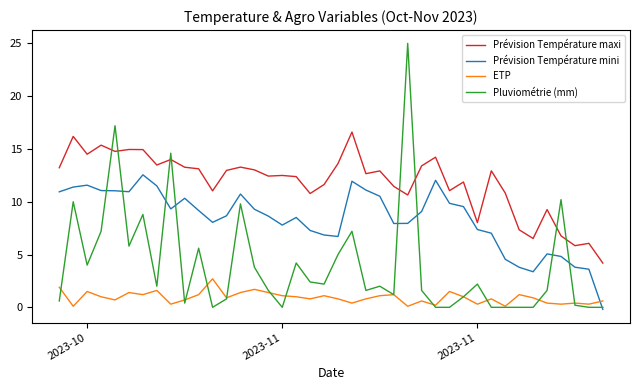

What is the highest value of the Prévision Température mini series?

12.6